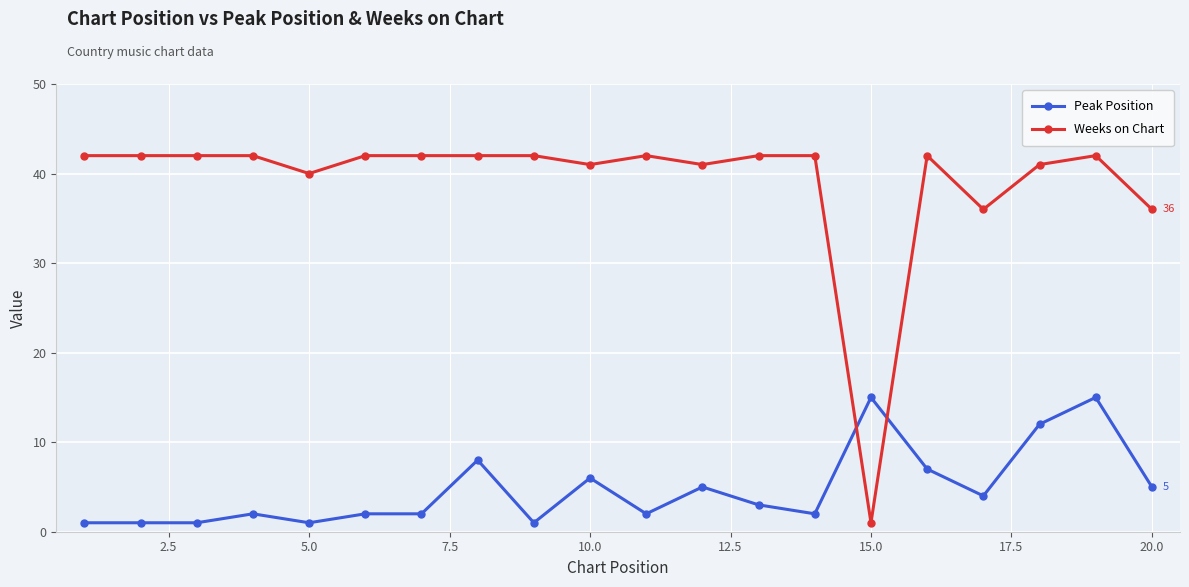

What is the average value of the Weeks on Chart series?

39